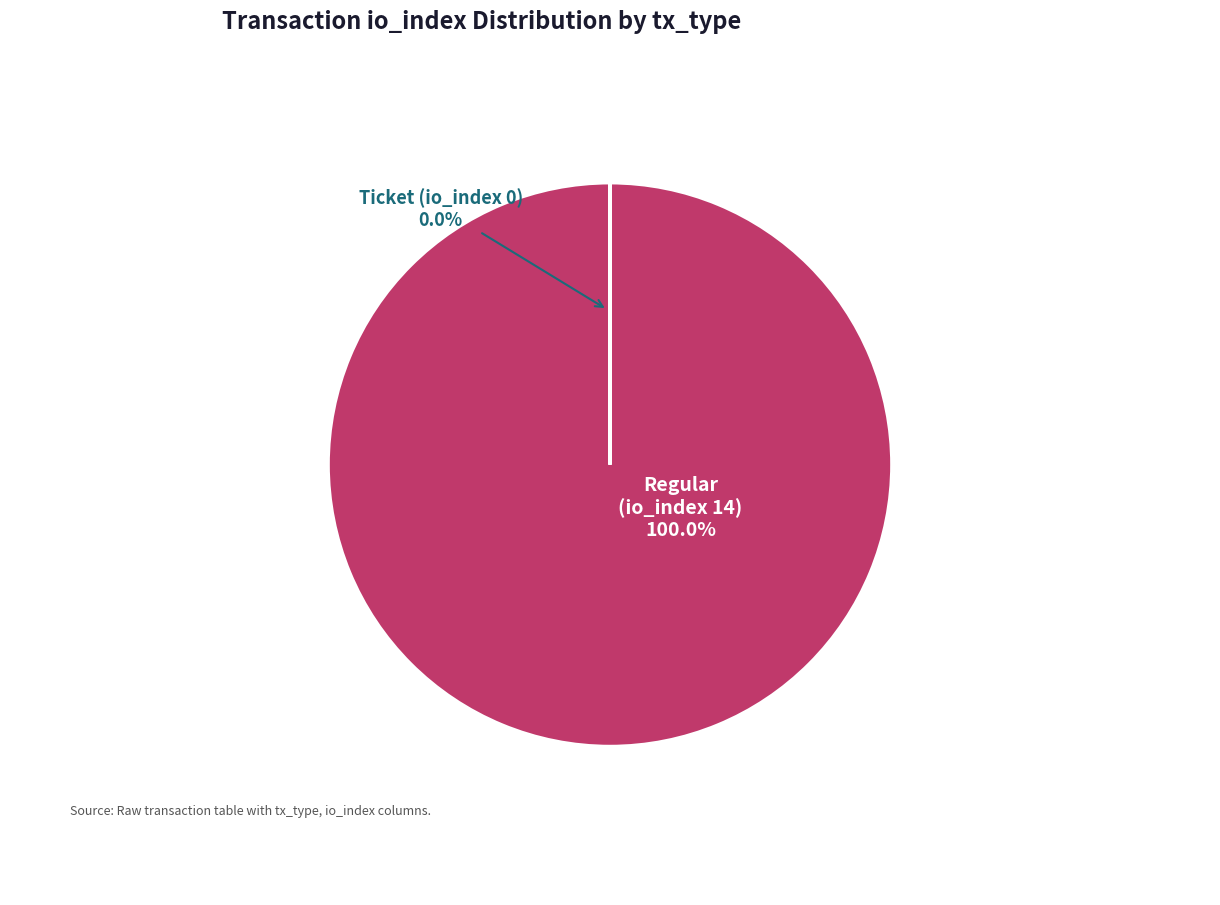

Count the number of slices in the pie.

2